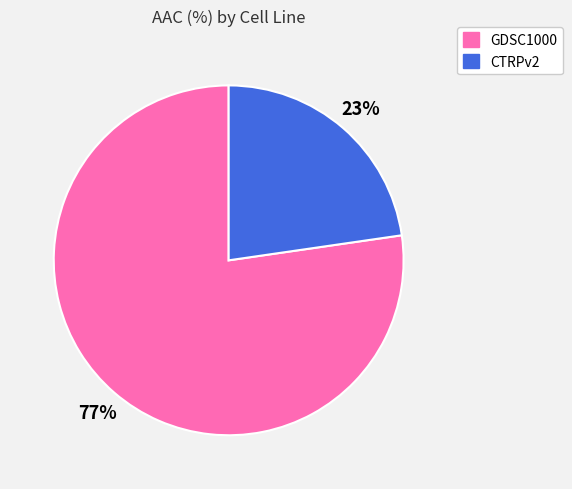

How many segments does this pie chart have?

2